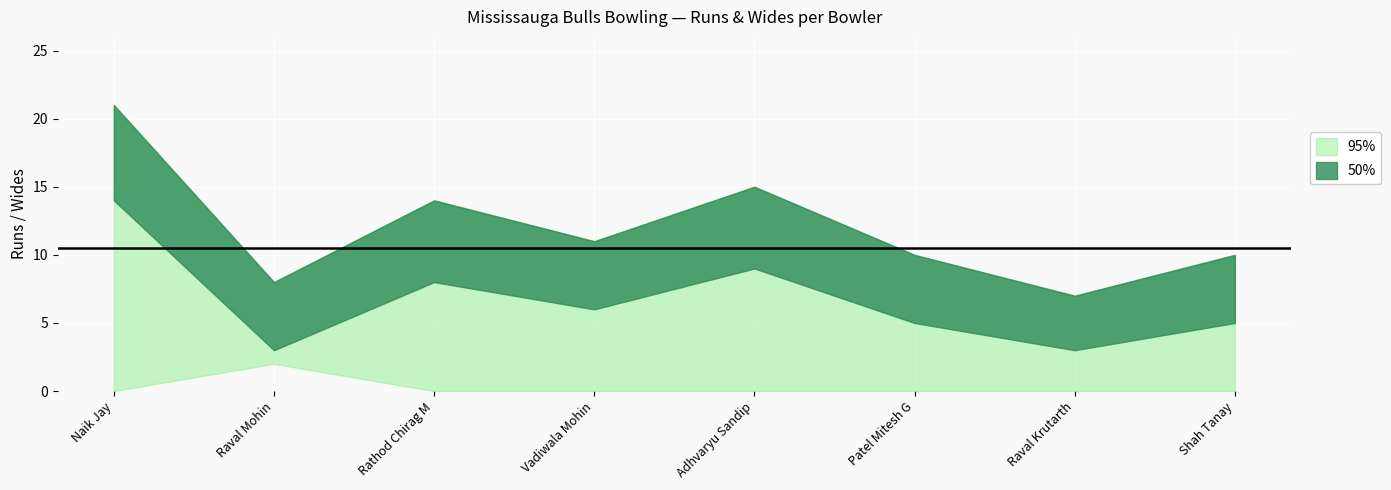

At which category is the sum across all series the highest?

Naik Jay